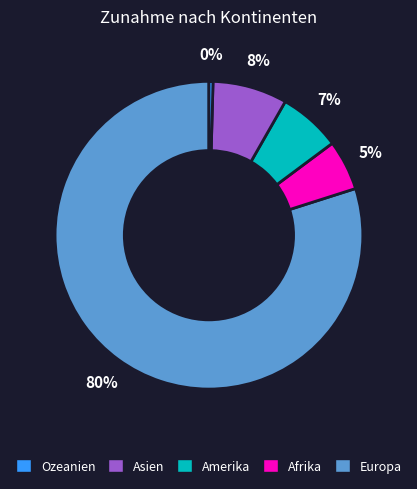

How many slices are in this pie chart?

5